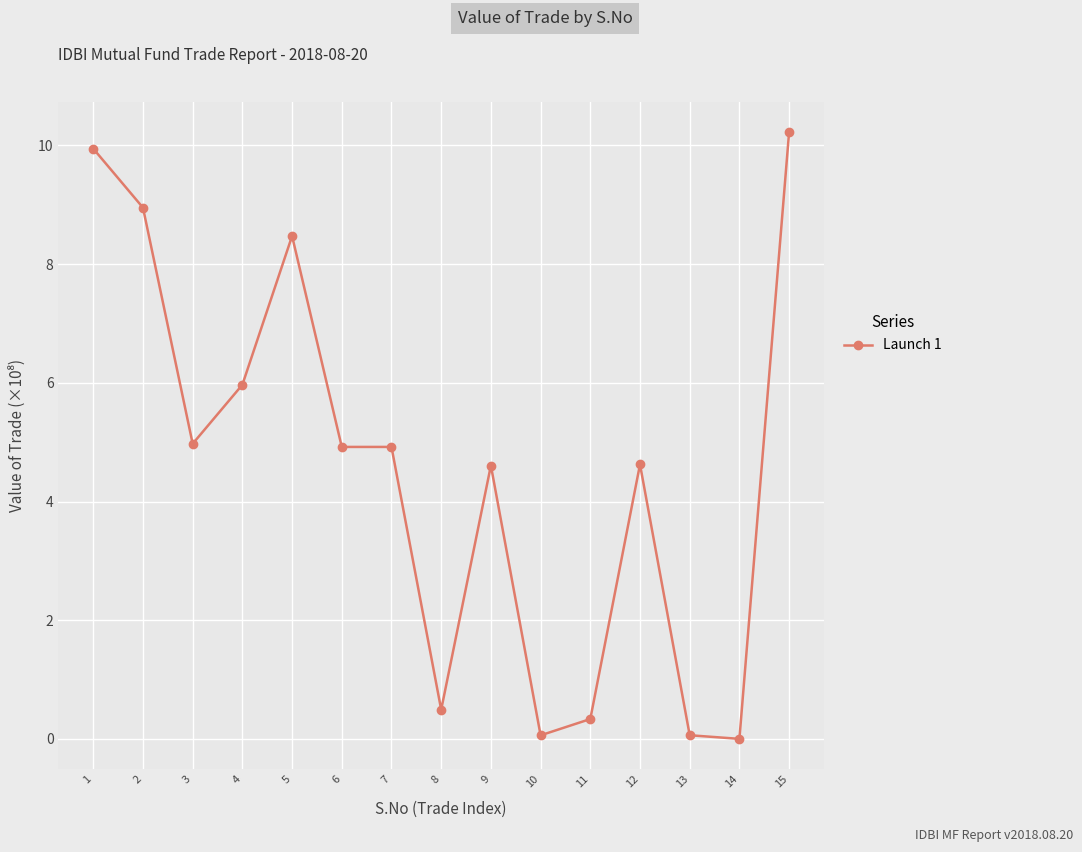

Read the value at 2.

9.0